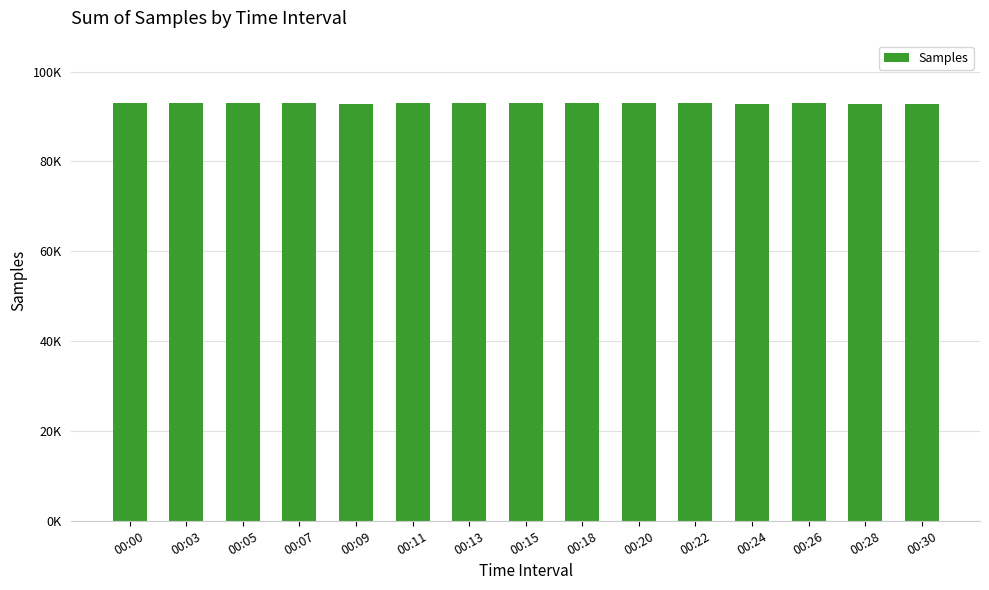

What is the value of the 10th bar from the left?

92948